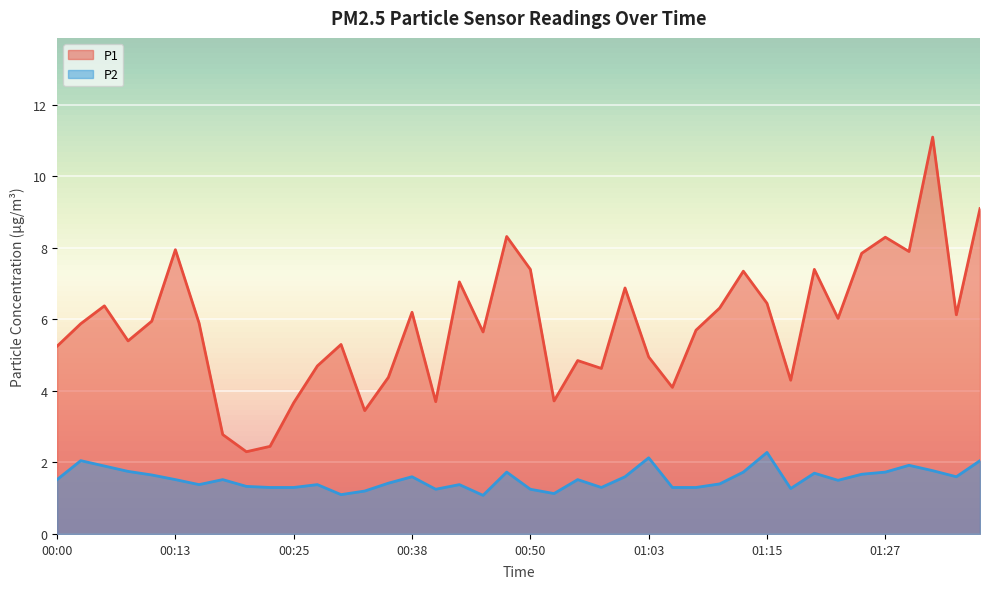

What is the sum of the P2 values at 00:48 and 00:35?

3.1